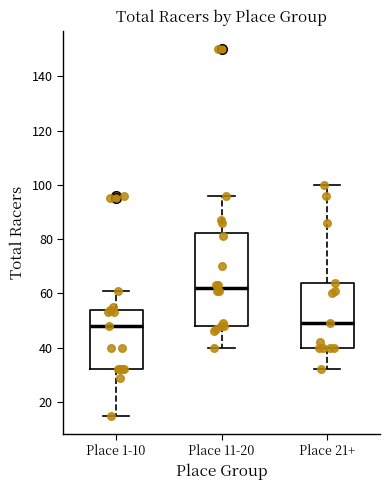

Reading left to right, read every box against the y-axis: the position of its median line, the range the box covers, and the ends of its whiskers. The values are not printed on the chart, so give them approximately, as read against the axis.

Place 1-10: median 48, box 32 to 54, whiskers 16 to 62
Place 11-20: median 62, box 48 to 82, whiskers 40 to 96
Place 21+: median 50, box 40 to 64, whiskers 32 to 100